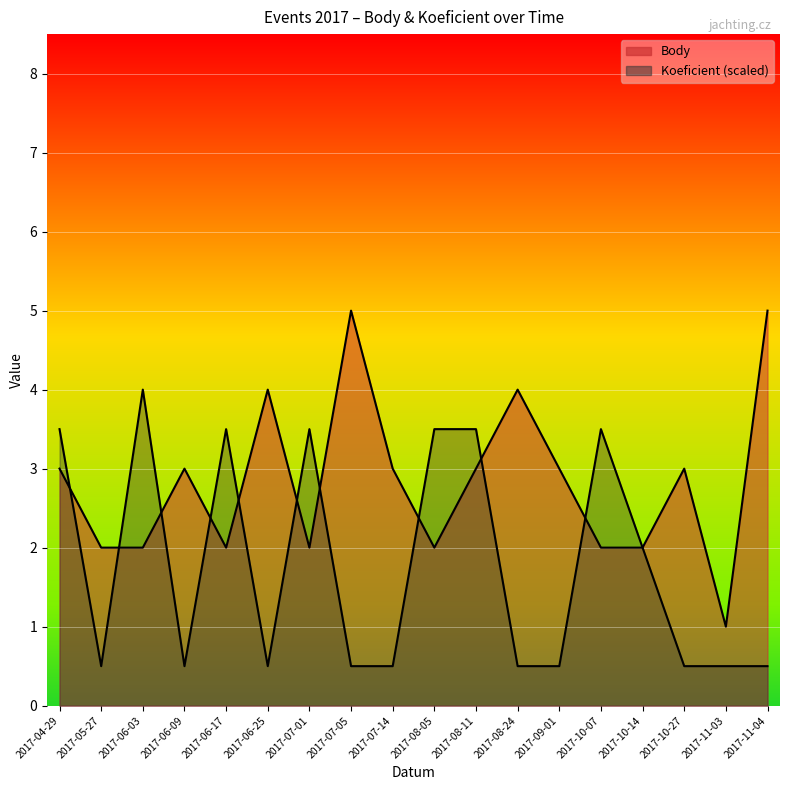

What is the sum of the Body values at 2017-10-07 and 2017-08-05?

4.0